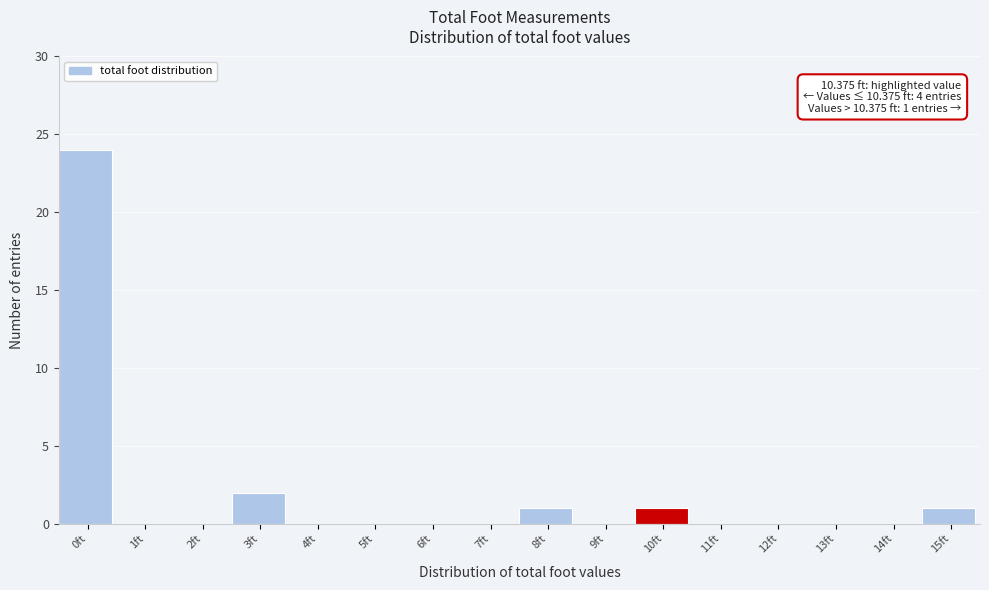

Reading left to right, transcribe all the data shown in this chart.

0ft=24	1ft=0	2ft=0	3ft=2	4ft=0	5ft=0	6ft=0	7ft=0	8ft=1	9ft=0	10ft=1	11ft=0	12ft=0	13ft=0	14ft=0	15ft=1